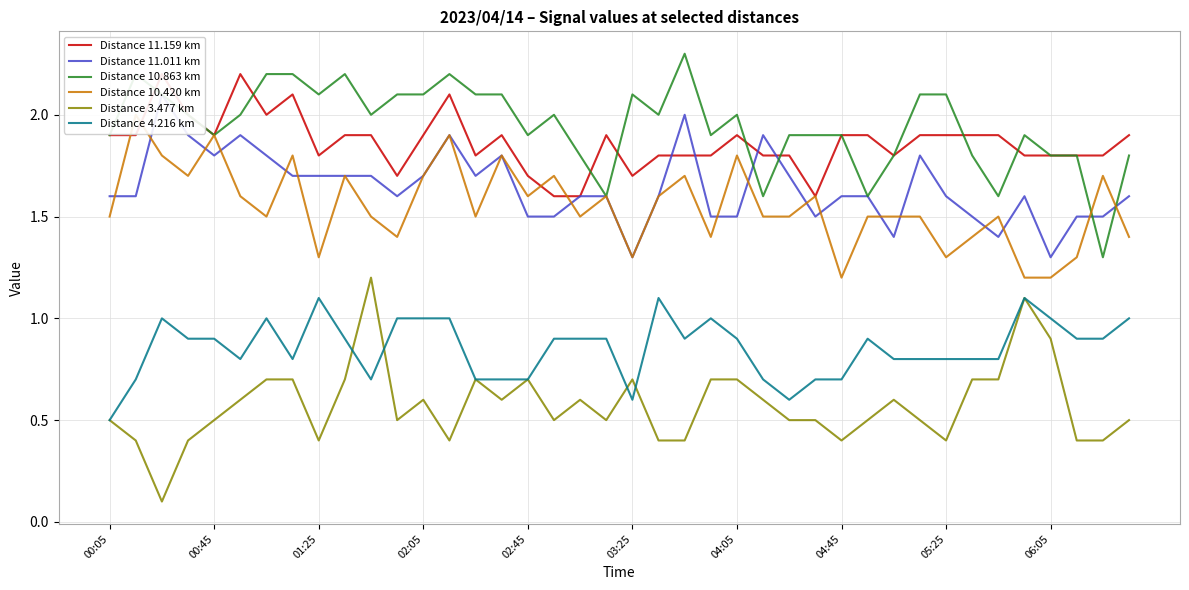

At which category is the sum across all series the highest?

13